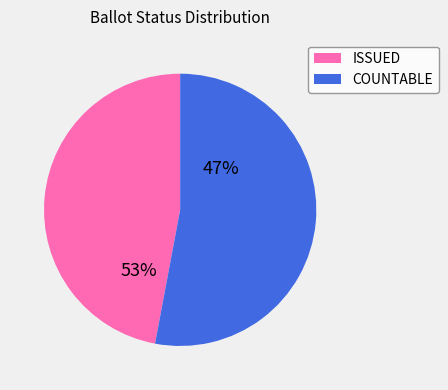

Is it true that ISSUED is 47% of the pie?

True